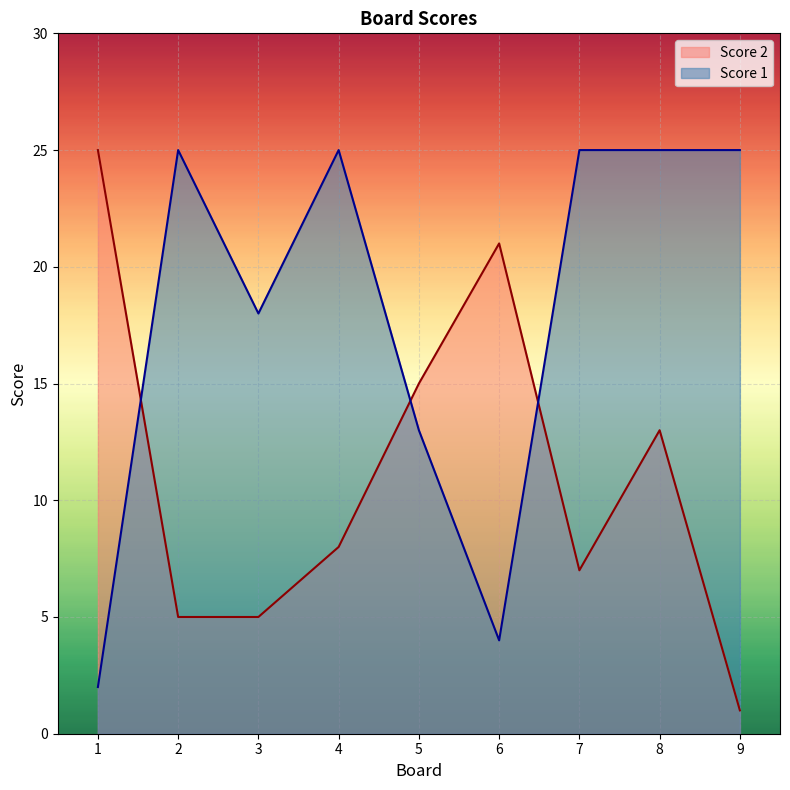

At which label is Score 1 closest to 13?

5